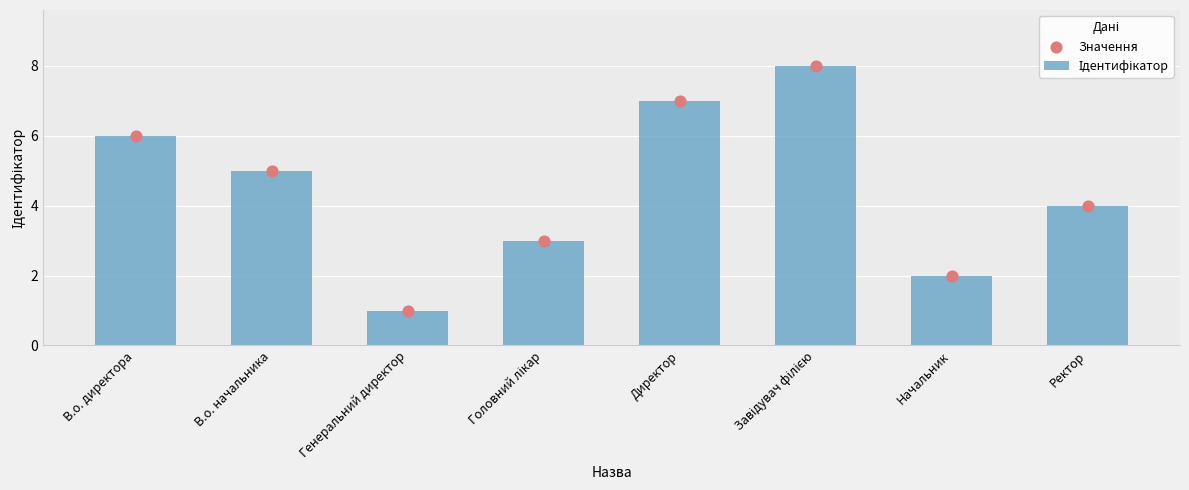

What is the total value across all series at Генеральний директор?

2